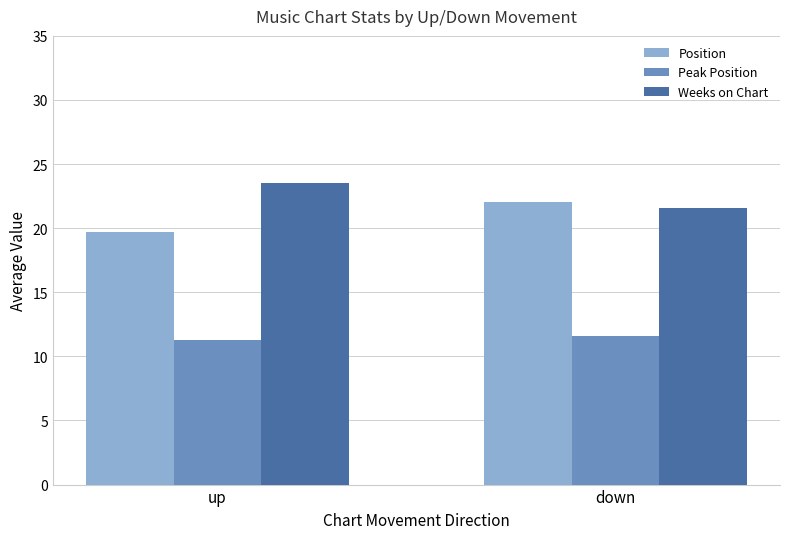

What is the difference between the Position values at up and down?

2.3